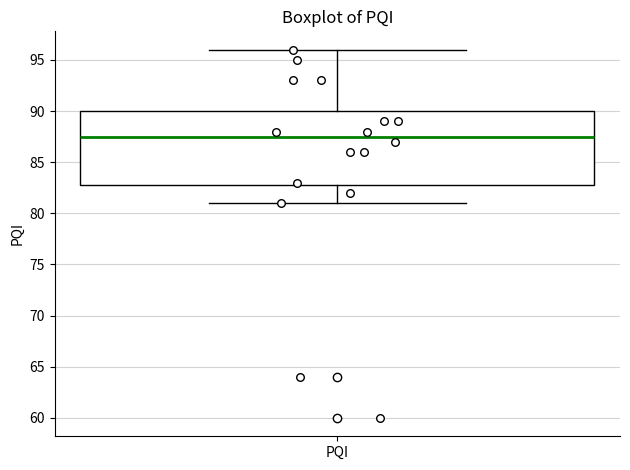

Transcribe this box plot: give where the median line is, the range the box spans, and where the two whiskers end, as read against the y-axis. The values are not printed on the chart, so give them approximately, as read against the axis.

median 87.5, box 83.0 to 90.0, whiskers 81.0 to 96.0